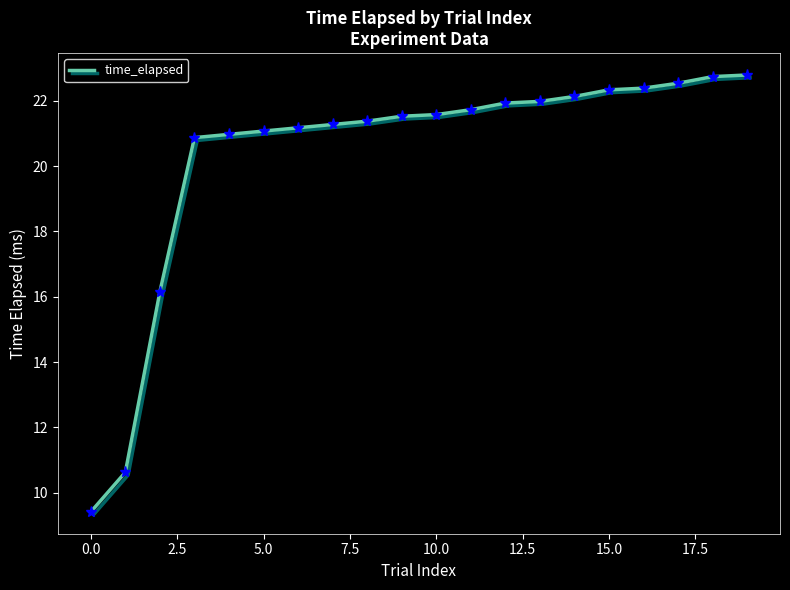

What is the difference between the maximum and minimum values?

13.4